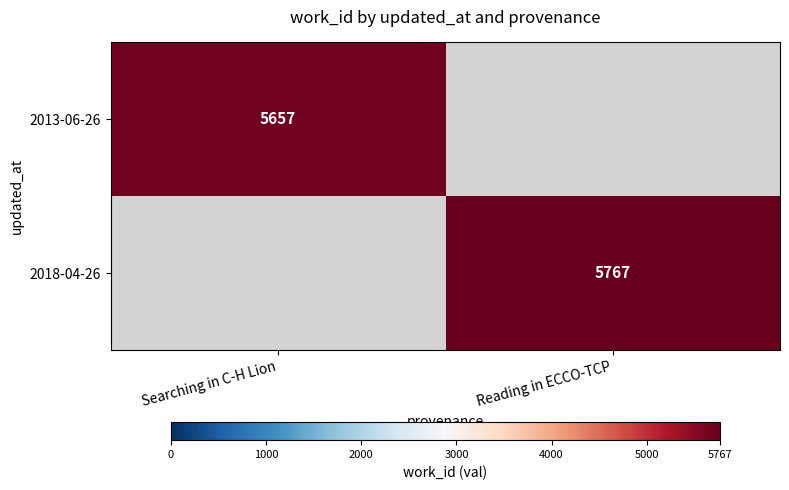

Count the number of data series in this chart.

2